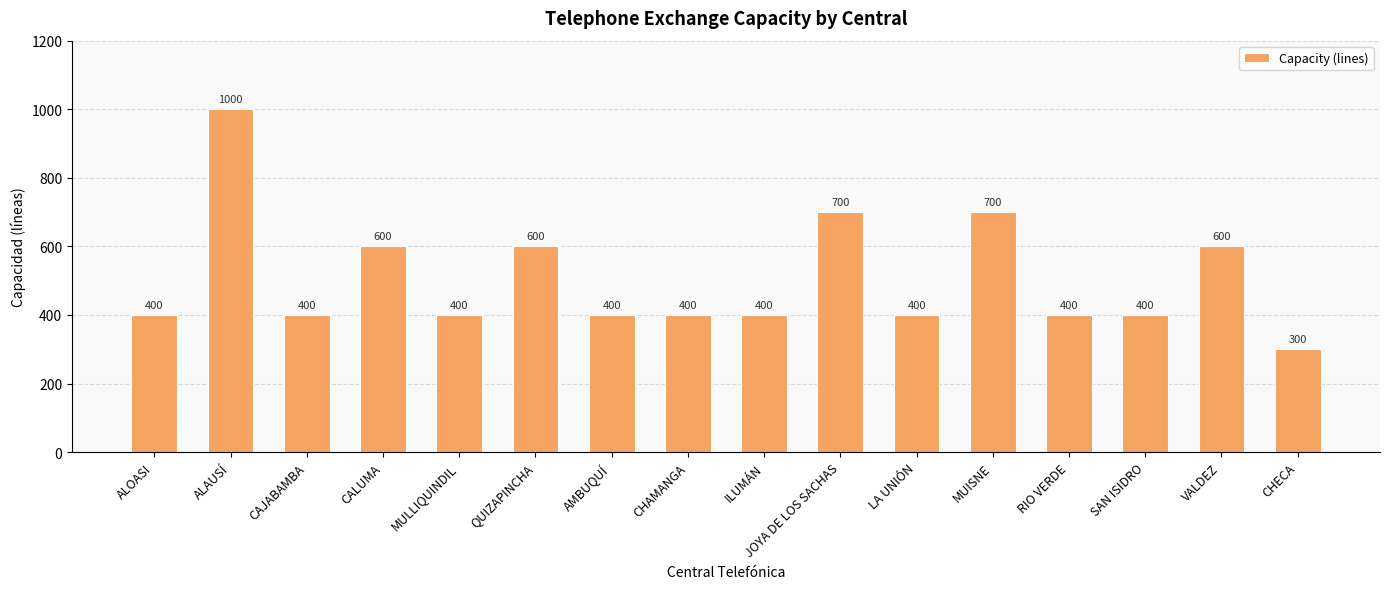

What is the approximate value at AMBUQUÍ, to the nearest 50?

400